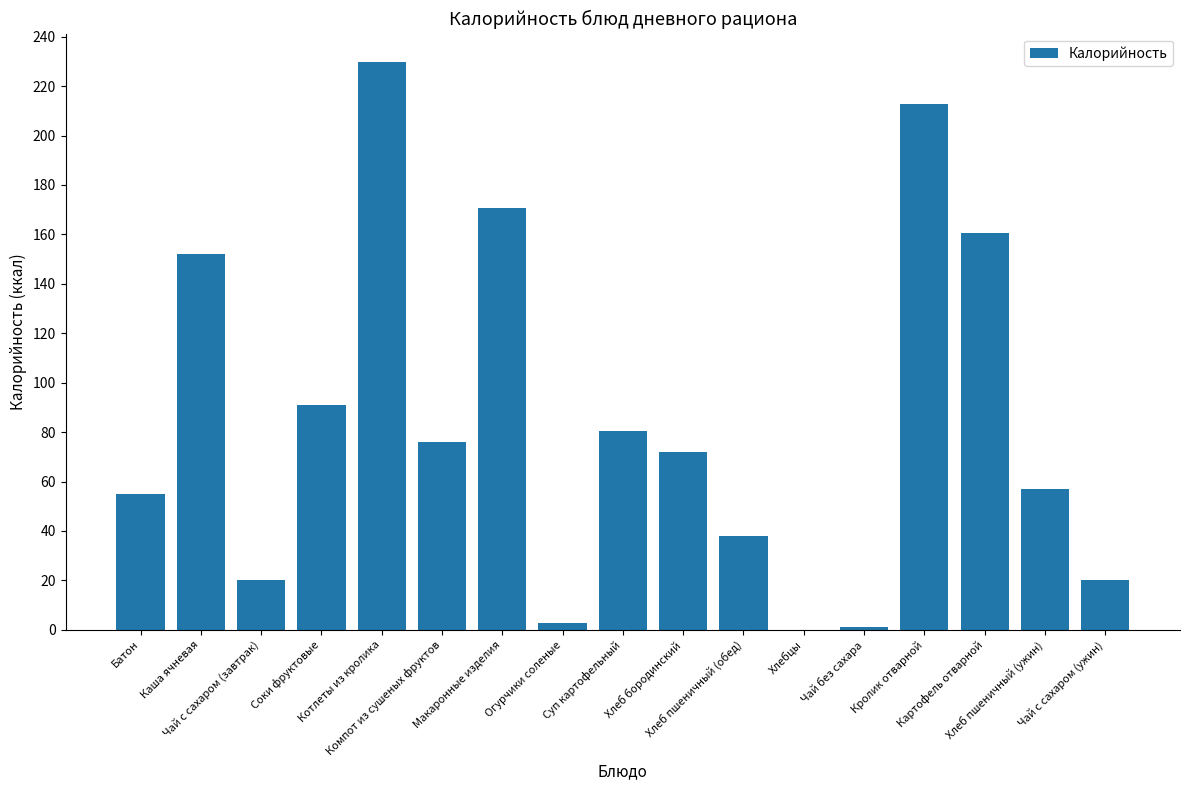

What is the average value?

84.6